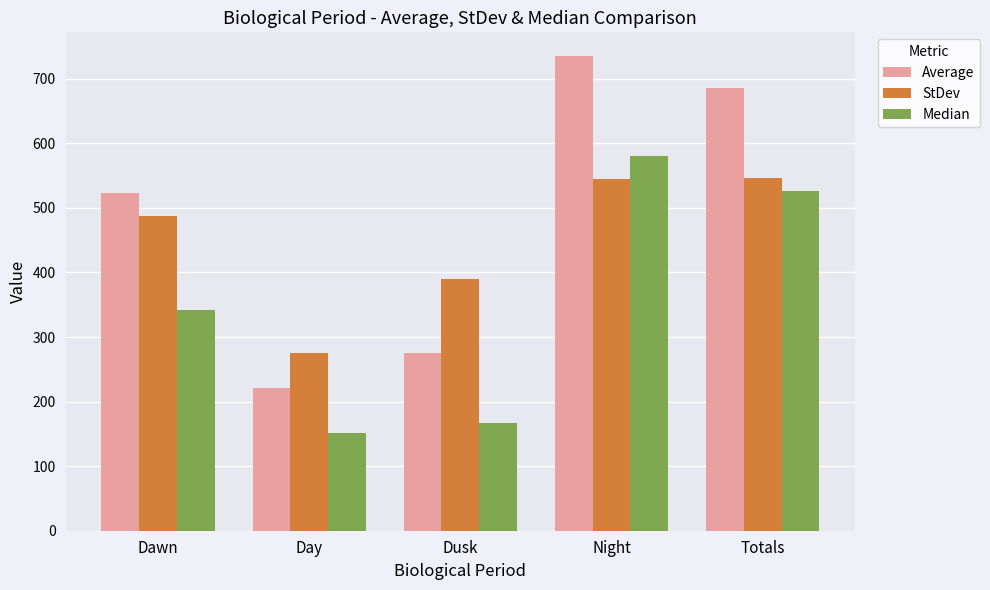

The Average series shows 685.9 at Totals. True or false?

True